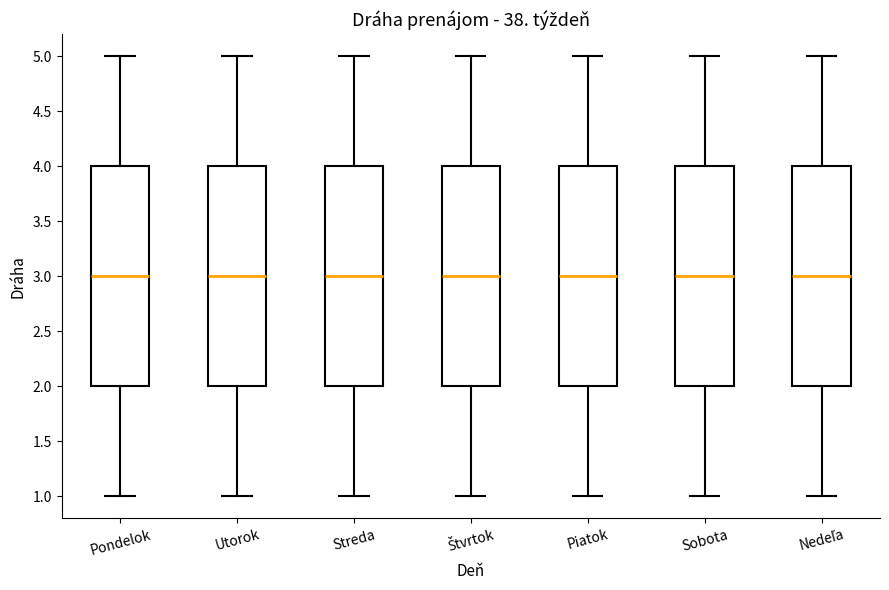

Where is the upper edge of the box for Štvrtok on the y-axis? The values are not printed on the chart, so give them approximately, as read against the axis.

4